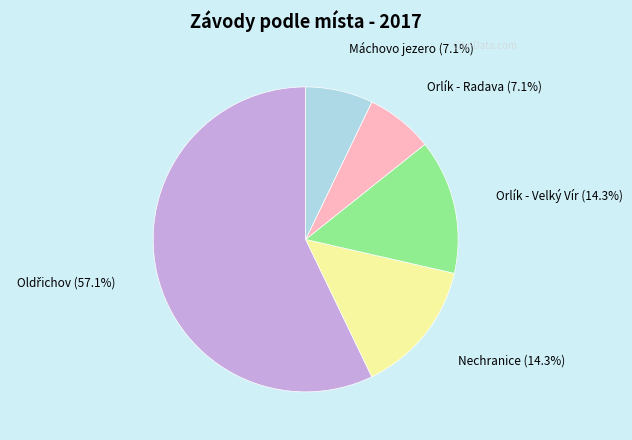

To the nearest percent, what portion does Máchovo jezero represent?

7%